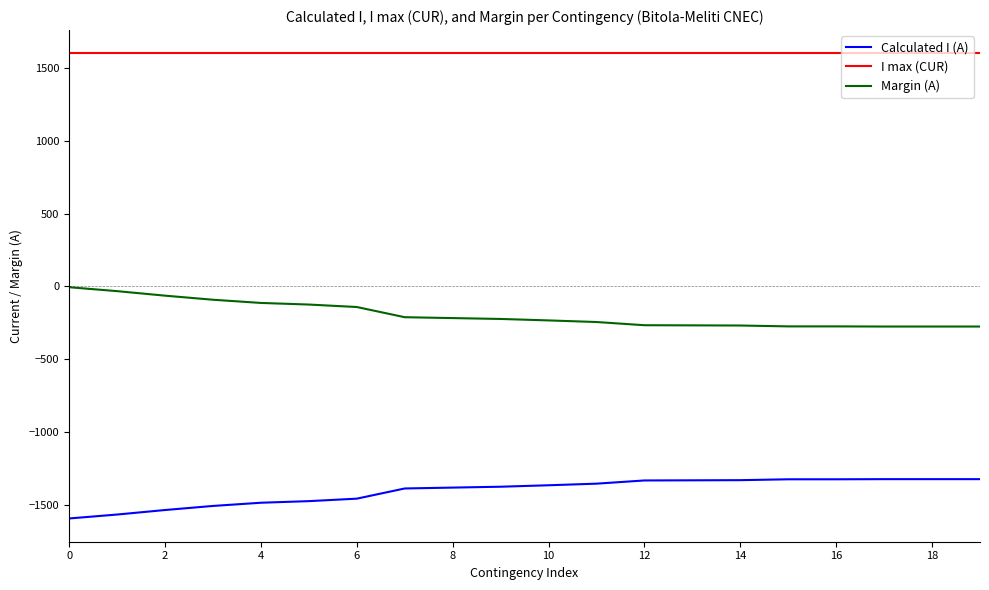

What is the difference between the maximum and minimum values in the Calculated I (A) series?

270